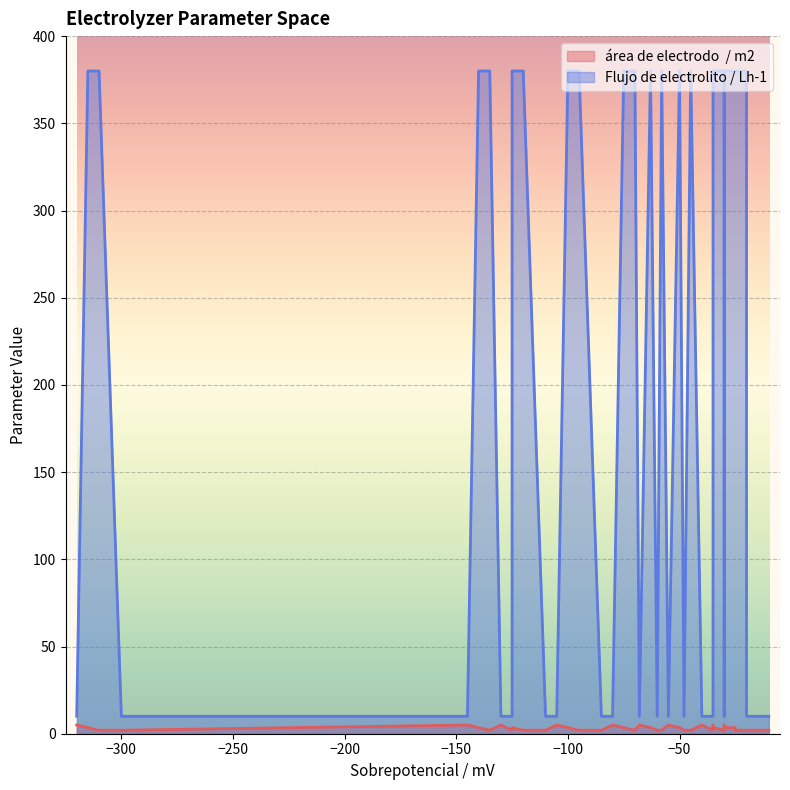

What is the sum of all área de electrodo  / m2 values?

125.0